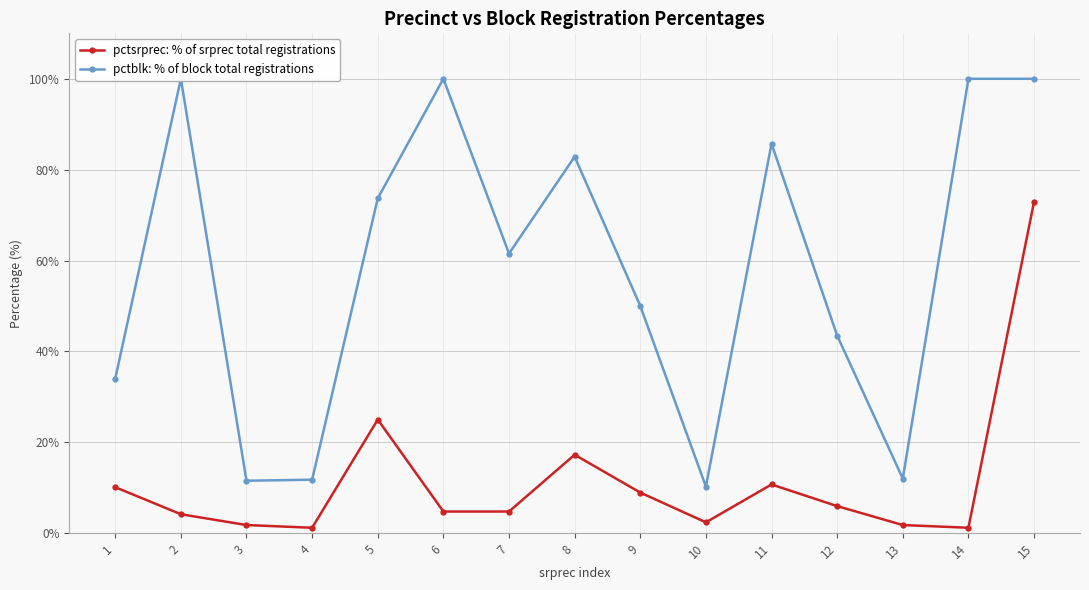

Which series has the widest spread of values?

pctblk: % of block total registrations